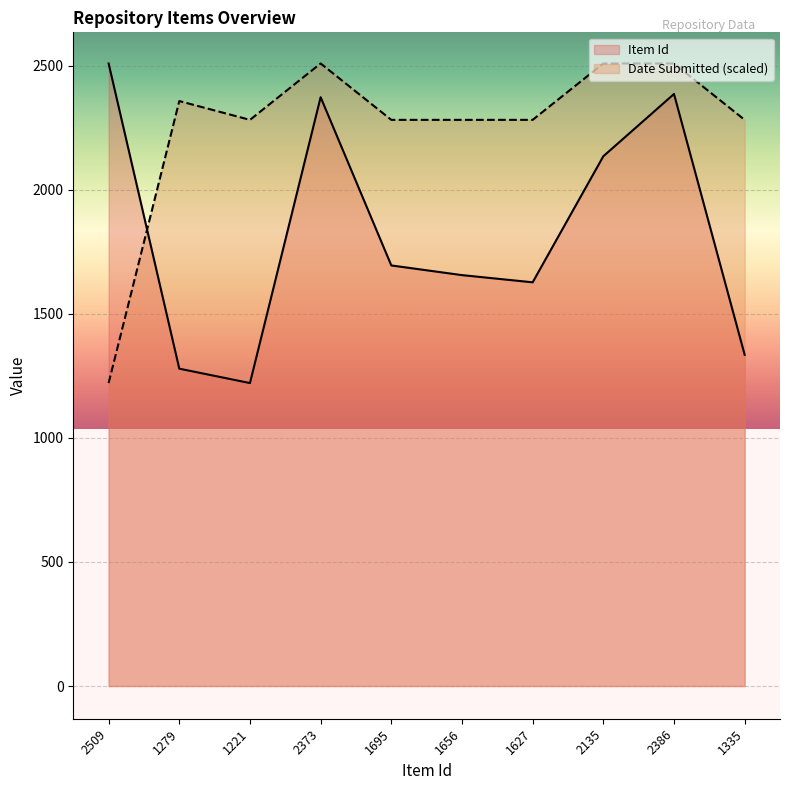

What is the approximate value of Item Id at 2386?

2386.0